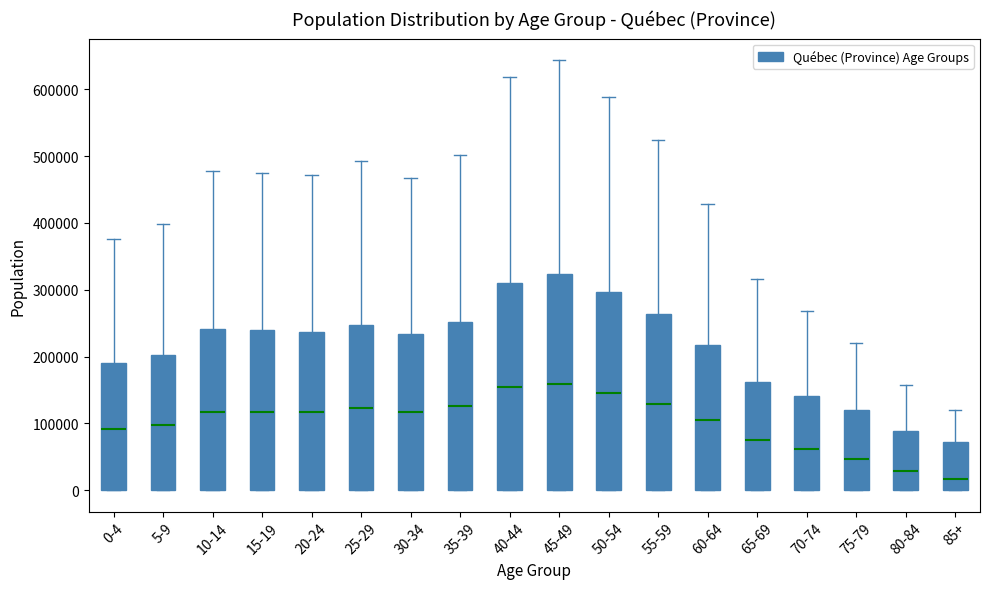

Reading left to right, transcribe this box plot: for each box, give where its median line is, the range the box spans, and where its two whiskers end, as read against the y-axis. The values are not printed on the chart, so give them approximately, as read against the axis.

0-4: median 90000, box 0 to 190000, whiskers 0 to 380000
5-9: median 100000, box 0 to 200000, whiskers 0 to 400000
10-14: median 120000, box 0 to 240000, whiskers 0 to 480000
15-19: median 120000, box 0 to 240000, whiskers 0 to 480000
20-24: median 120000, box 0 to 240000, whiskers 0 to 470000
25-29: median 120000, box 0 to 250000, whiskers 0 to 490000
30-34: median 120000, box 0 to 230000, whiskers 0 to 470000
35-39: median 130000, box 0 to 250000, whiskers 0 to 500000
40-44: median 150000, box 0 to 310000, whiskers 0 to 620000
45-49: median 160000, box 0 to 320000, whiskers 0 to 640000
50-54: median 140000, box 0 to 300000, whiskers 0 to 590000
55-59: median 130000, box 0 to 260000, whiskers 0 to 520000
60-64: median 100000, box 0 to 220000, whiskers 0 to 430000
65-69: median 80000, box 0 to 160000, whiskers 0 to 320000
70-74: median 60000, box 0 to 140000, whiskers 0 to 270000
75-79: median 50000, box 0 to 120000, whiskers 0 to 220000
80-84: median 30000, box 0 to 90000, whiskers 0 to 160000
85+: median 20000, box 0 to 70000, whiskers 0 to 120000